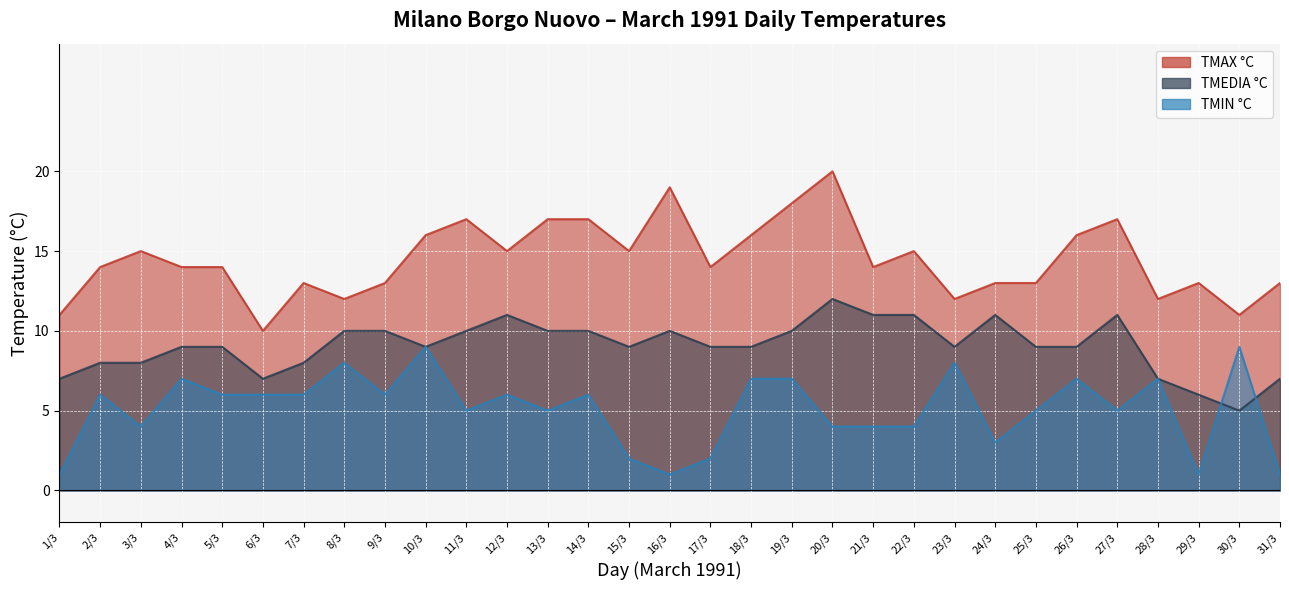

Reading left to right, extract all data points from this chart.

TMAX °C: 11	14	15	14	14	10	13	12	13	16	17	15	17	17	15	19	14	16	18	20	14	15	12	13	13	16	17	12	13	11	13
TMEDIA °C: 7	8	8	9	9	7	8	10	10	9	10	11	10	10	9	10	9	9	10	12	11	11	9	11	9	9	11	7	6	5	7
TMIN °C: 1	6	4	7	6	6	6	8	6	9	5	6	5	6	2	1	2	7	7	4	4	4	8	3	5	7	5	7	1	9	1